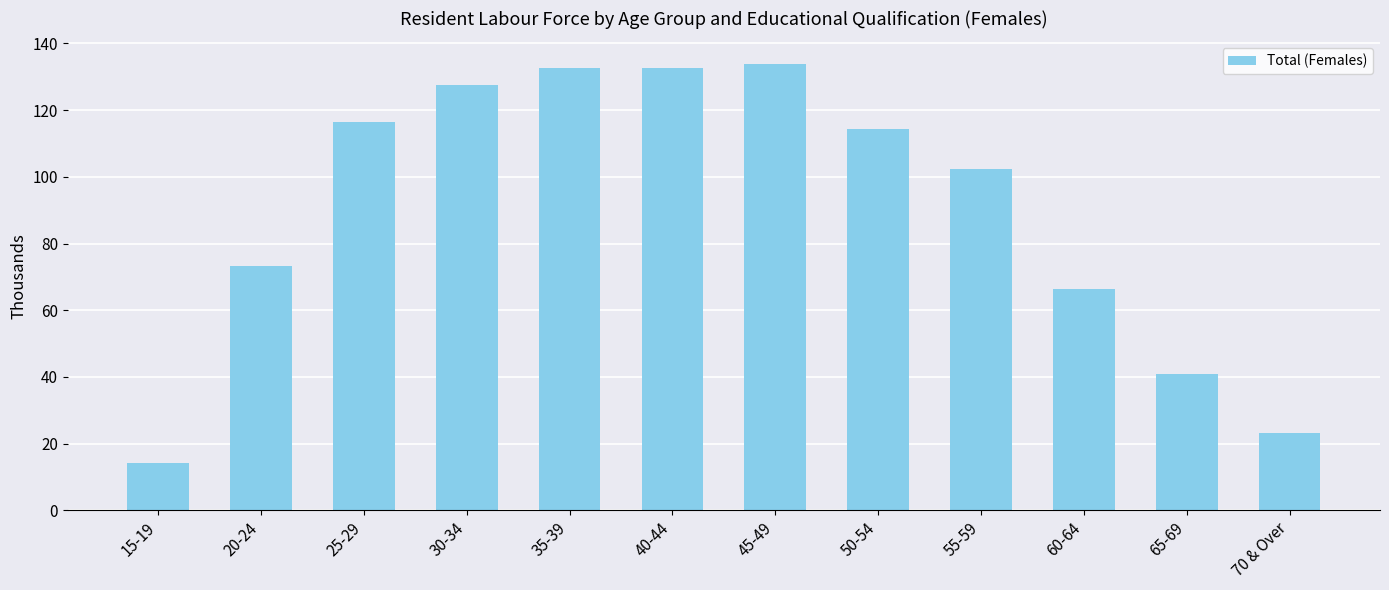

Approximately how many times larger is the value at 25-29 compared to 20-24?

1.6